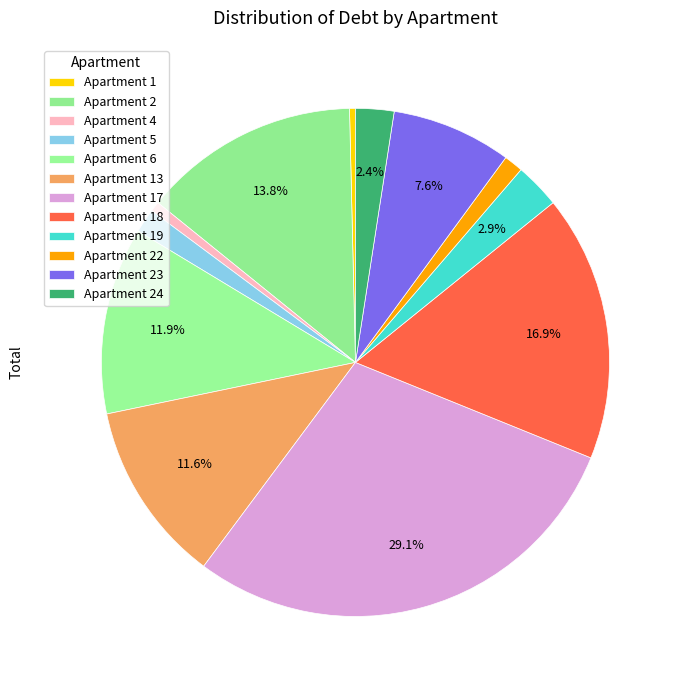

Rank the categories by value from lowest to highest.

1, 4, 22, 5, 24, 19, 23, 13, 6, 2, 18, 17